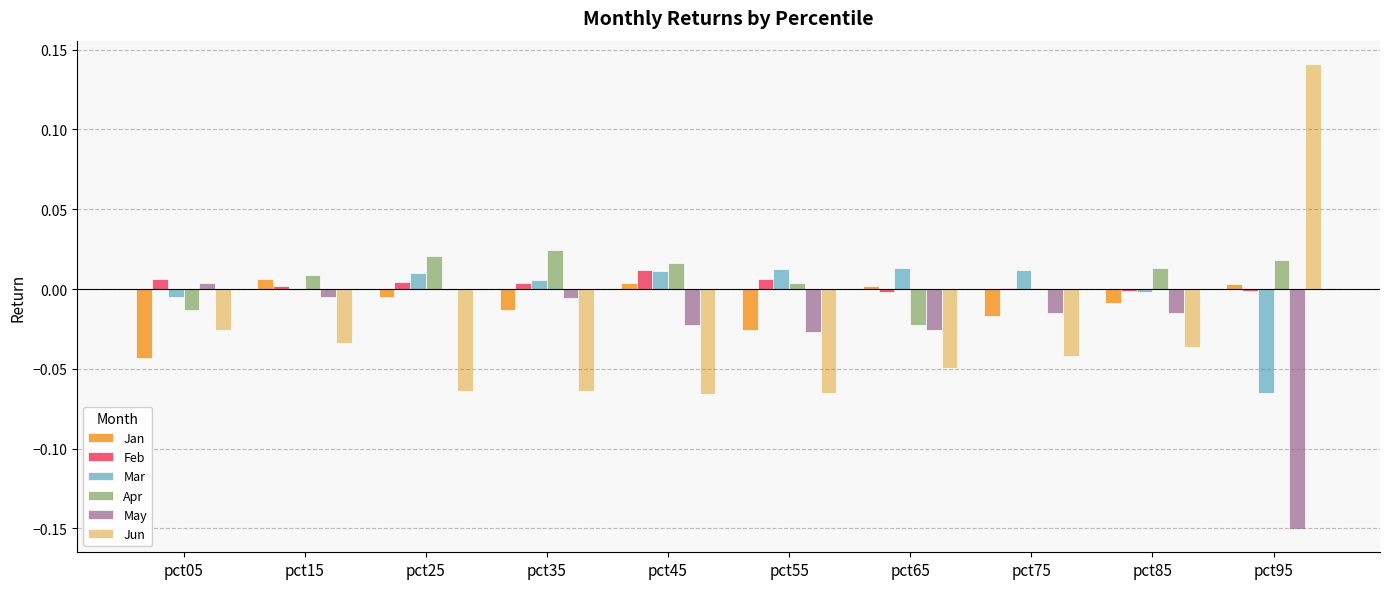

At which label does Apr reach its peak?

pct35